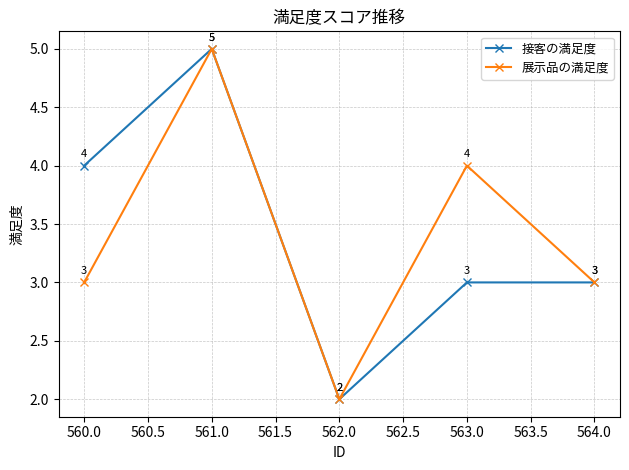

Is it true that 展示品の満足度 equals 9 at 560.0?

False